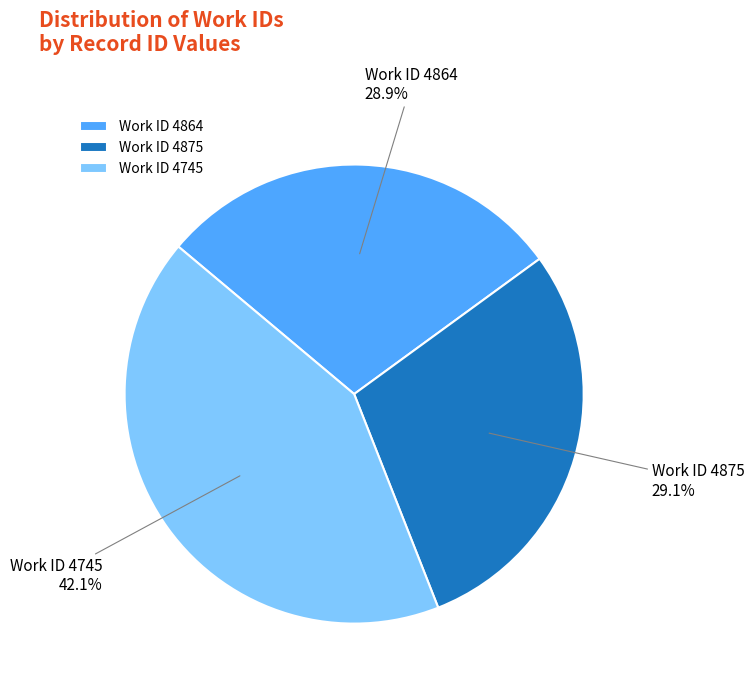

Approximately how many times larger is the value at Work ID 4745 compared to Work ID 4864?

1.5